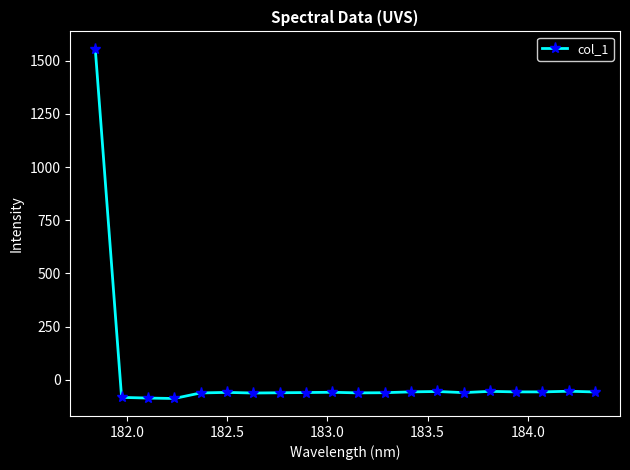

What is the difference between the maximum and second lowest values?

1642.2